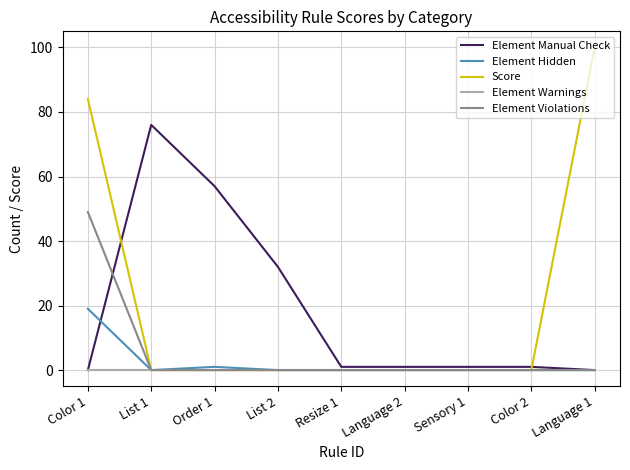

Between which two adjacent categories do Element Manual Check and Element Hidden first intersect?

Color 1 and List 1